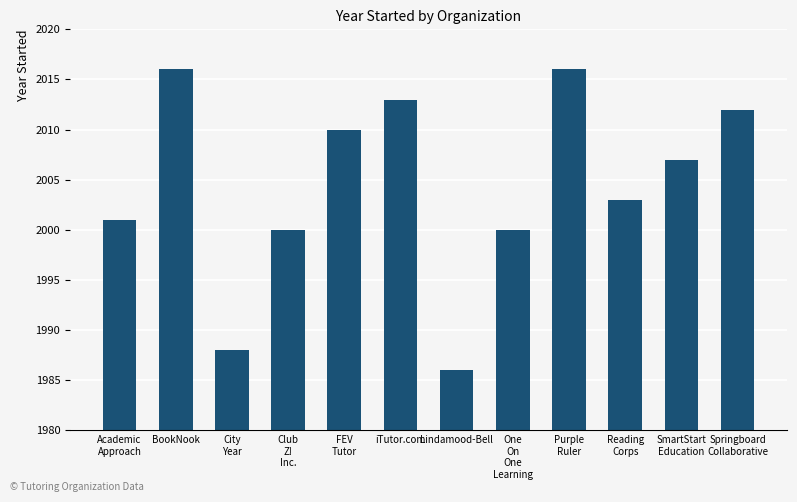

The value at Lindamood-Bell is 1986. True or false?

True